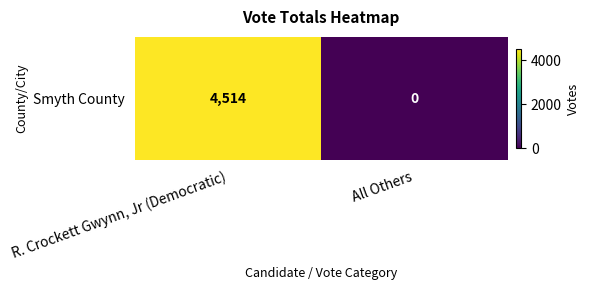

At which category does the chart reach its peak across all series?

R. Crockett Gwynn, Jr (Democratic)